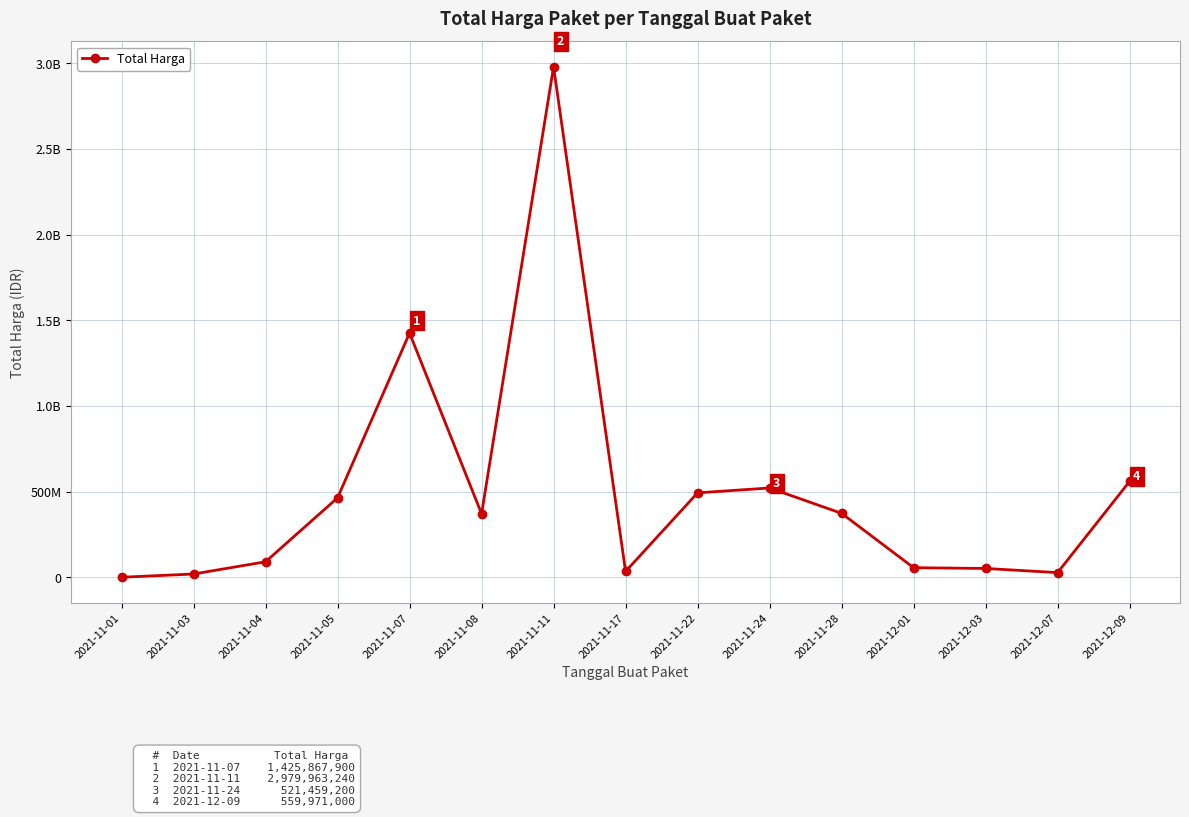

Does the chart have visible grid lines?

Yes